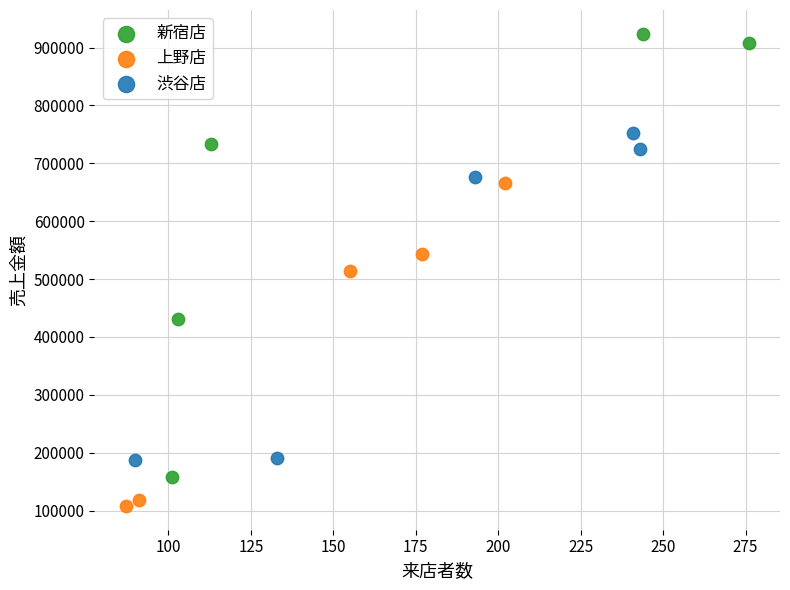

Which series has the widest spread of Y values?

新宿店